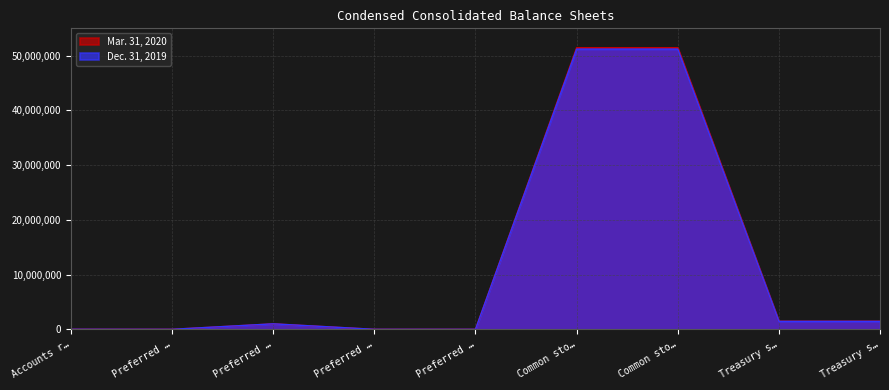

What is the value of the Dec. 31, 2019 point at the 9th from the left?

1457206